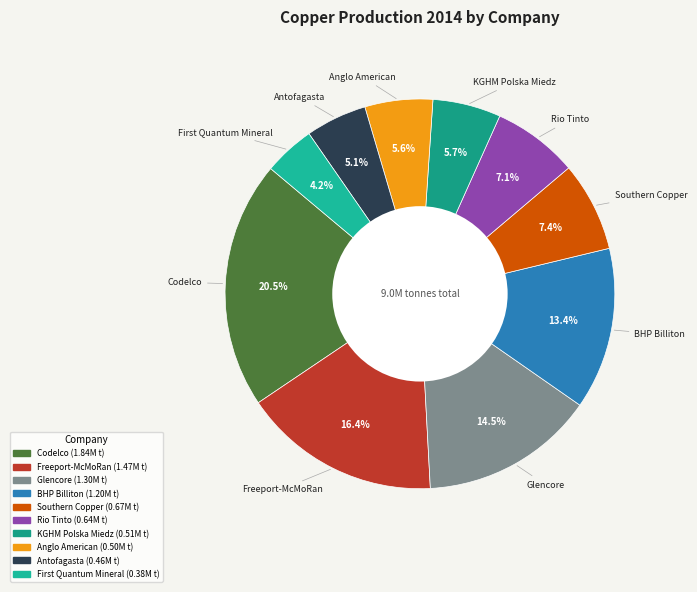

Does Freeport-McMoRan account for over 50% of the chart?

No